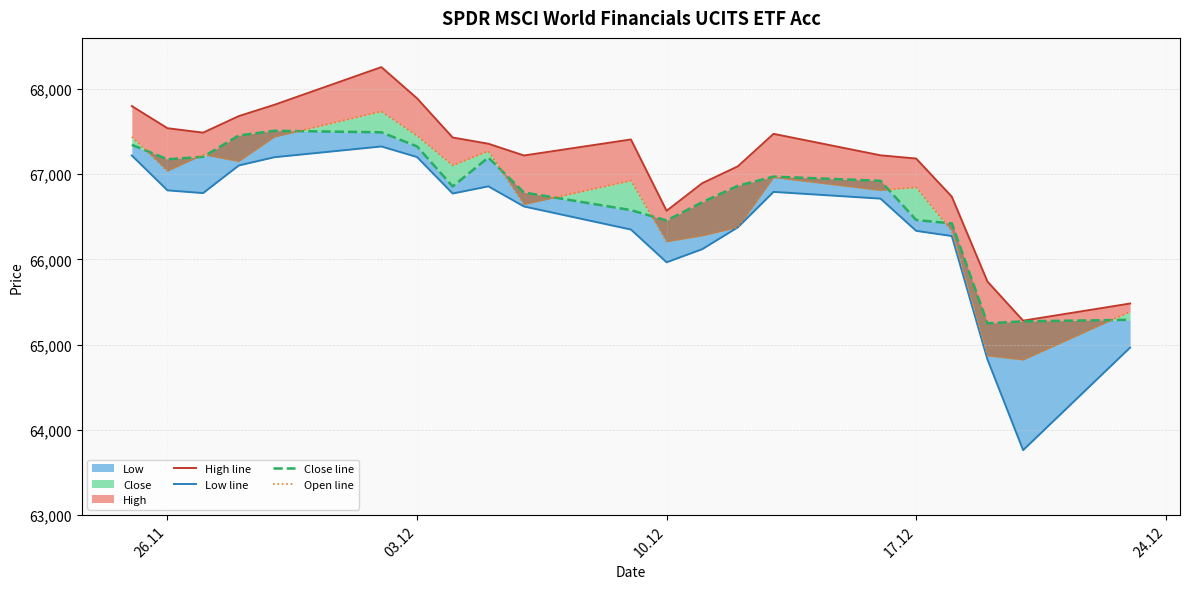

What is the sum of all Low line values?

1394386